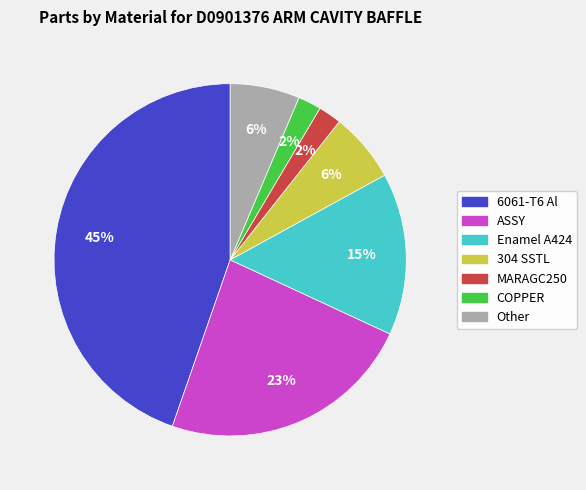

Does any single category account for the majority?

No